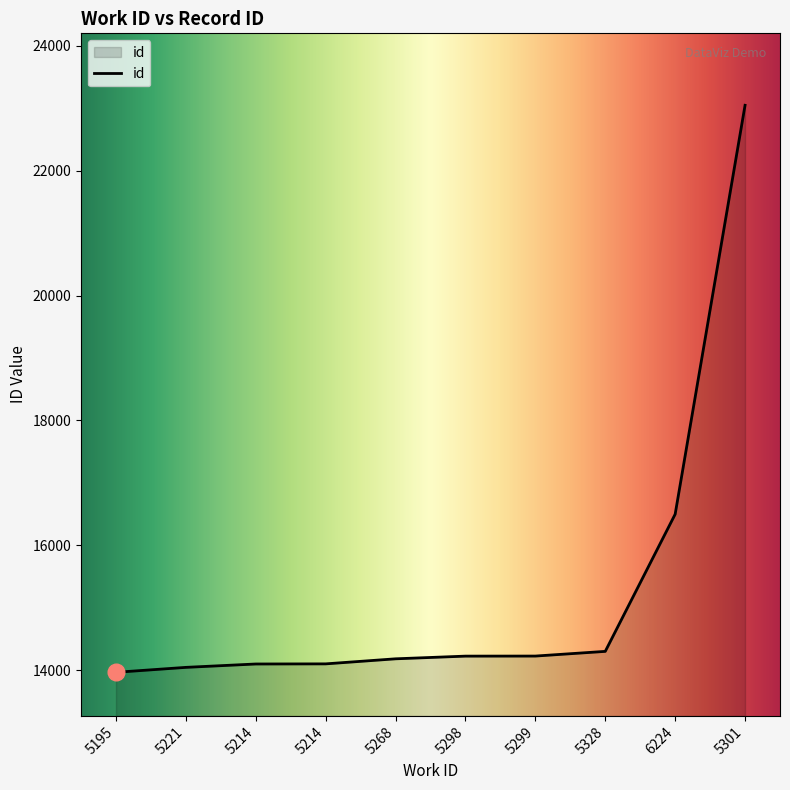

How many lines are shown in the chart?

1